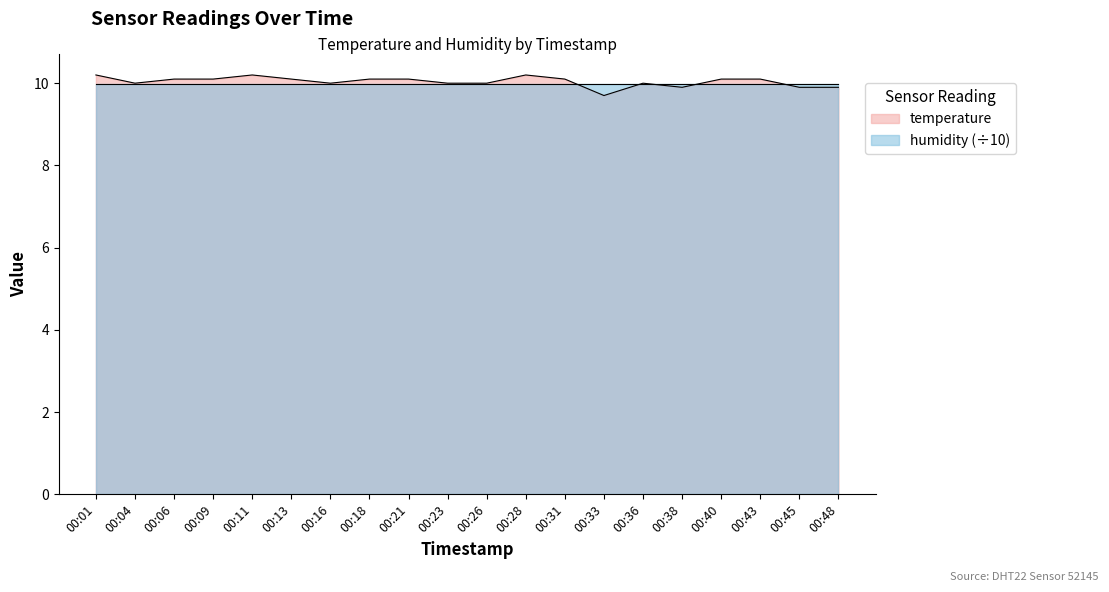

Which label corresponds to the smallest value in the chart?

00:33